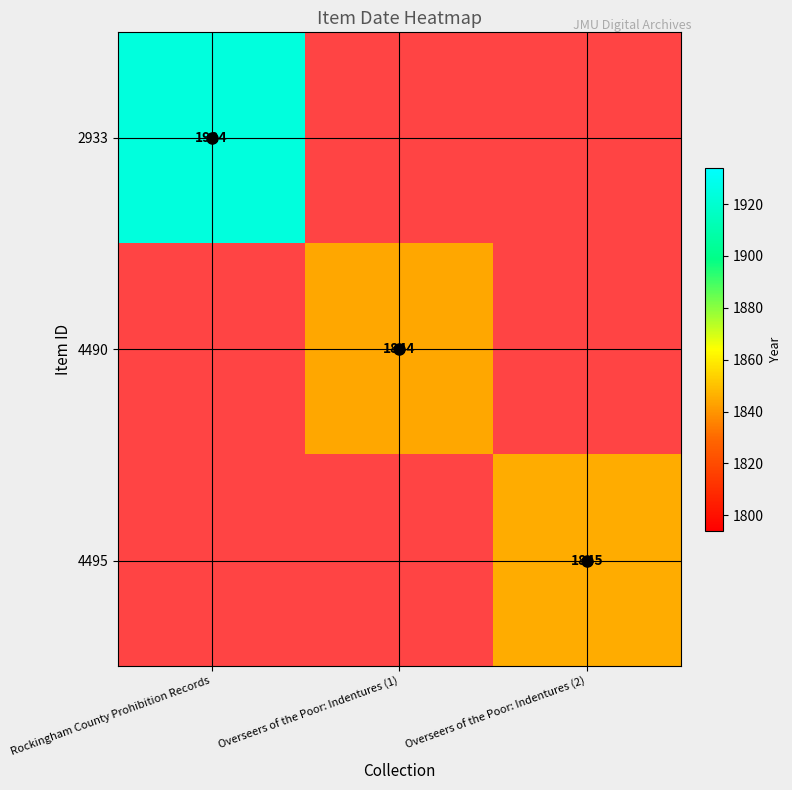

What is the smallest value displayed?

1844.0